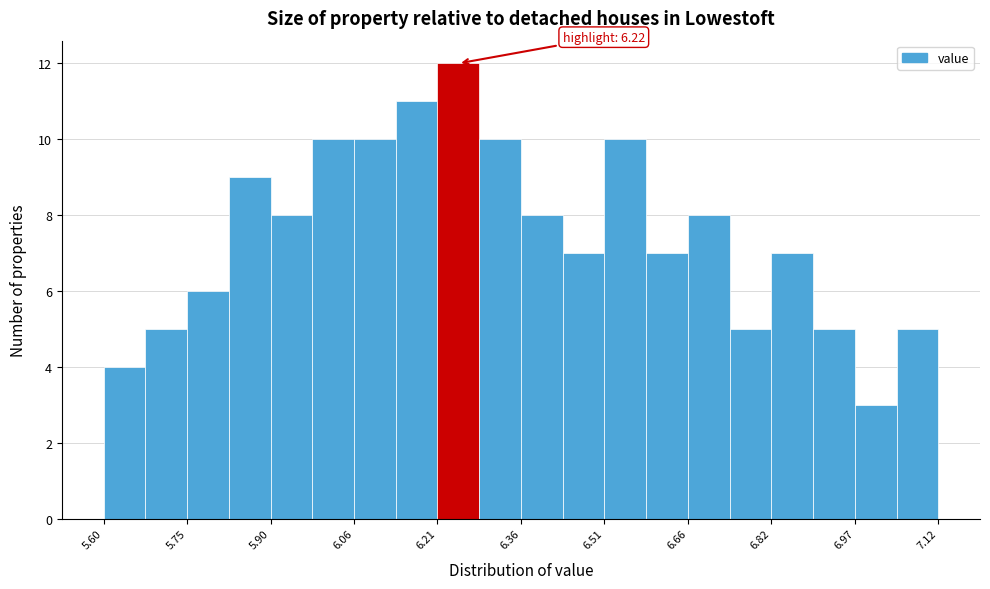

Around what value on the x-axis is the tallest bar? Give the approximate position of its centre, as read against the axis.

6.24